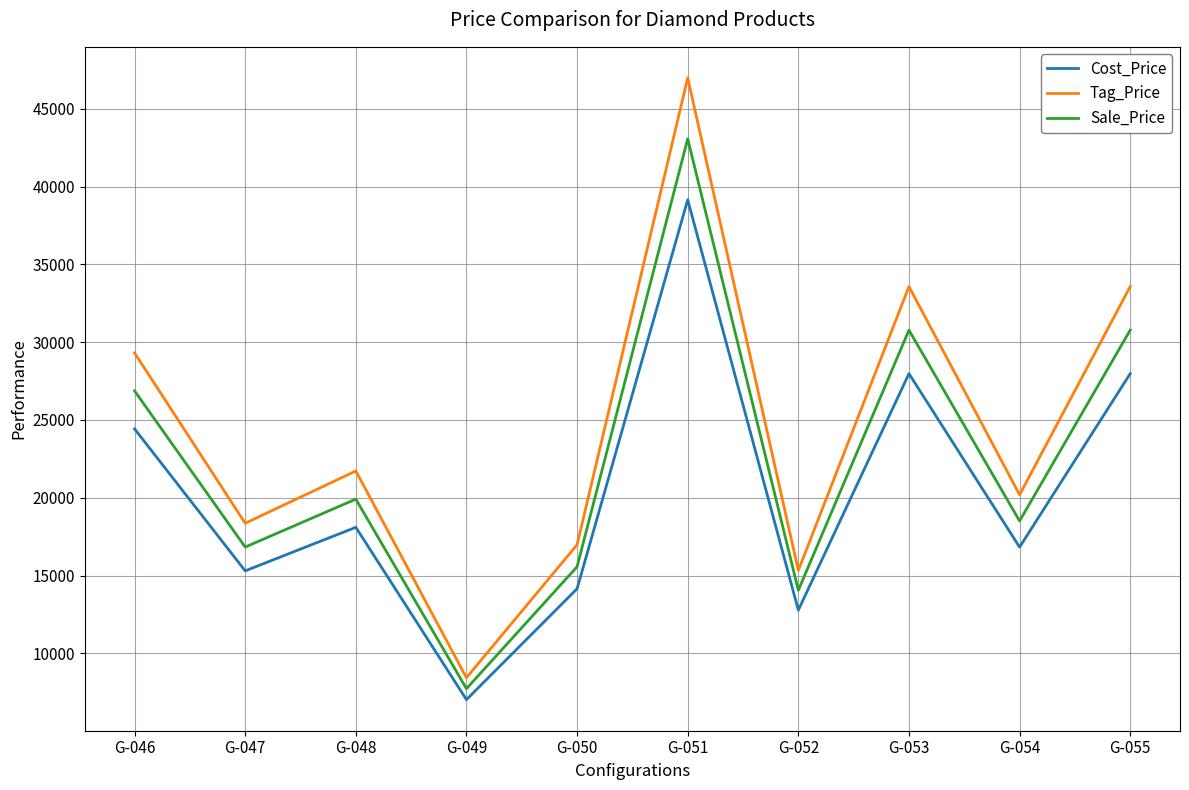

What is the total value across all series at G-046?

80602.5